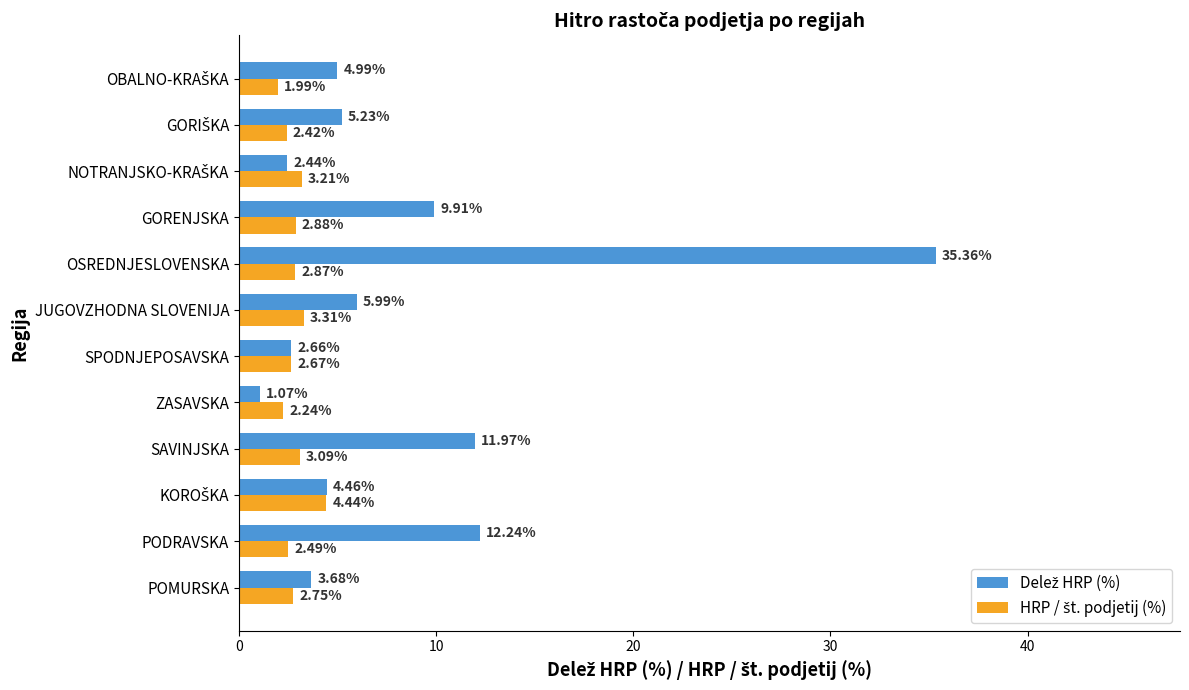

At which category is the sum across all series the highest?

OSREDNJESLOVENSKA